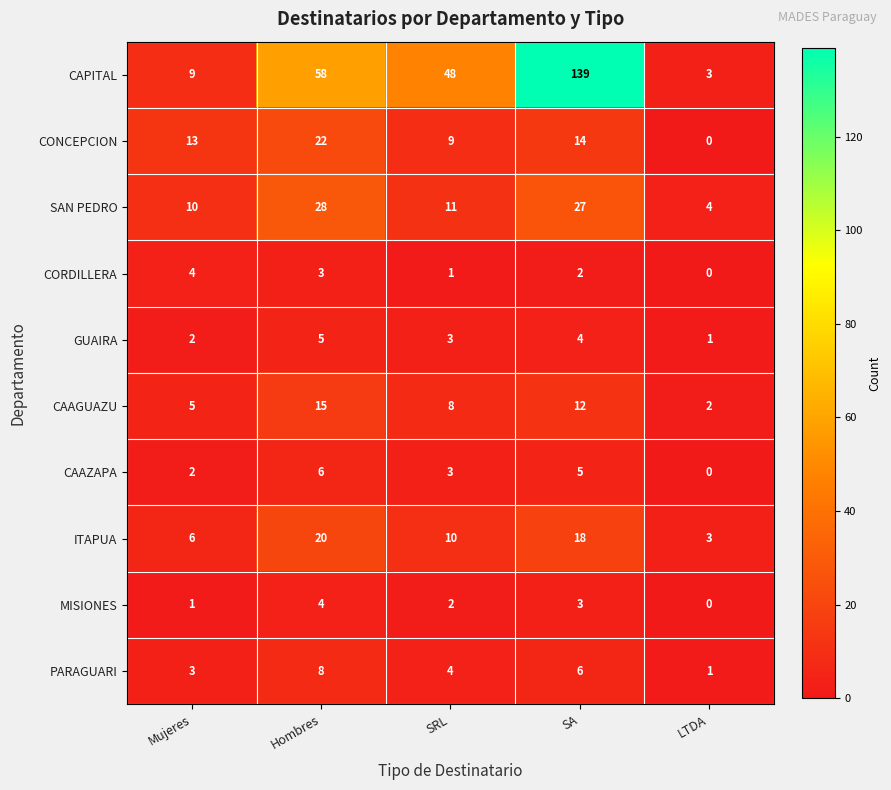

Which category has the highest value across all series?

SA